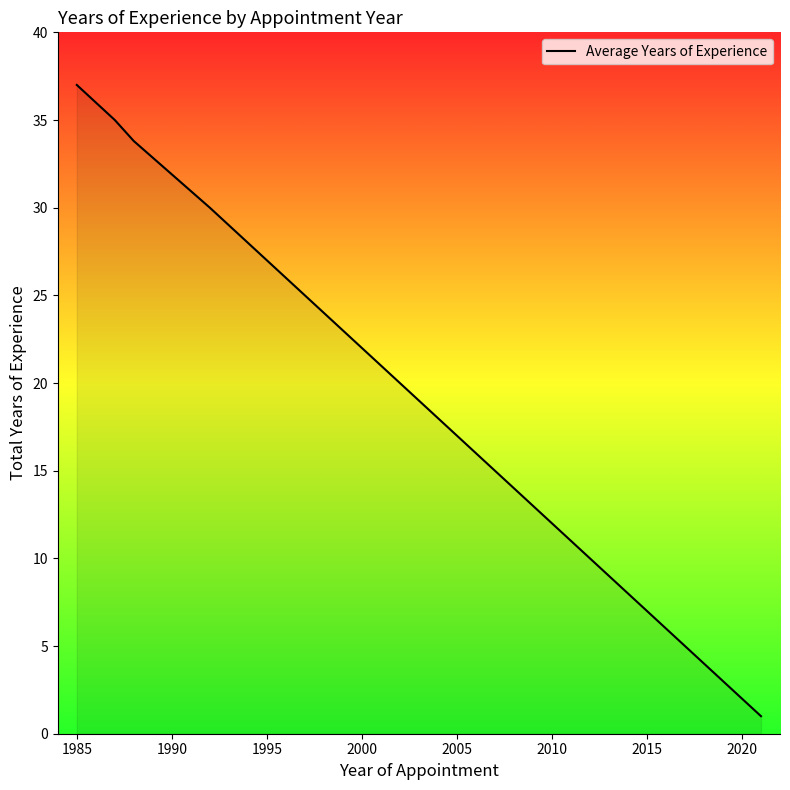

What is the maximum value shown in the chart?

37.0